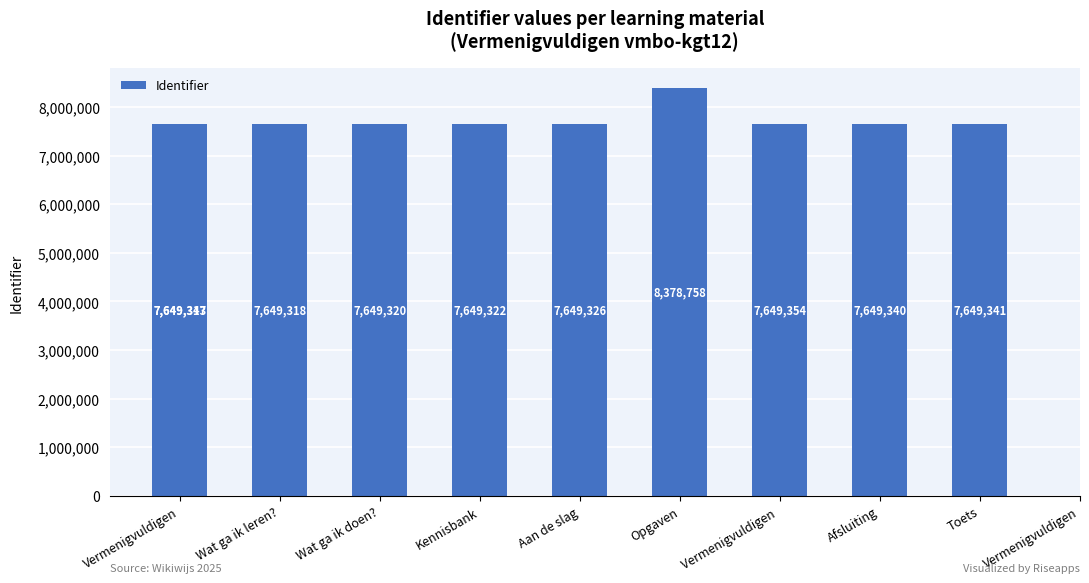

What is the difference between the maximum and second lowest values?

729440